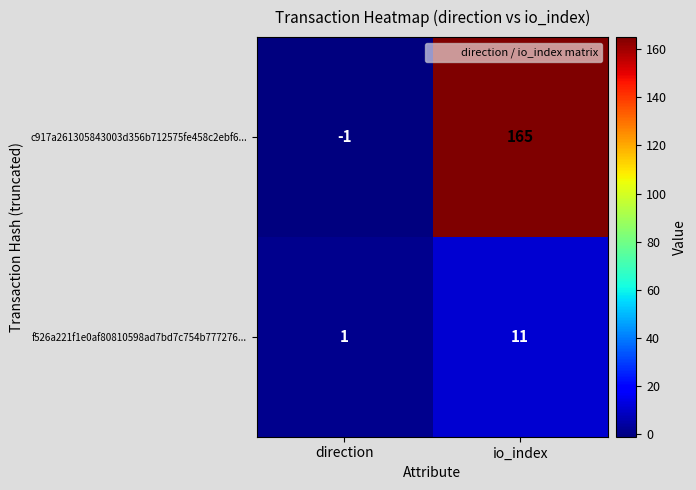

At direction, list the series in order from smallest to largest.

c917a261305843003d356b712575fe458c2ebf6..., f526a221f1e0af80810598ad7bd7c754b777276...